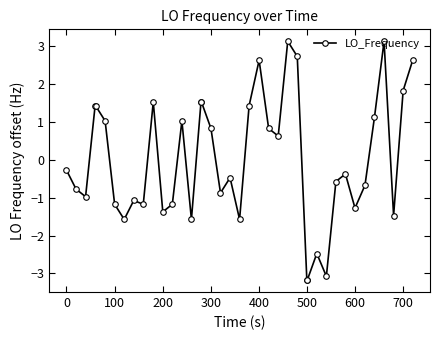

How many values are above zero?

18